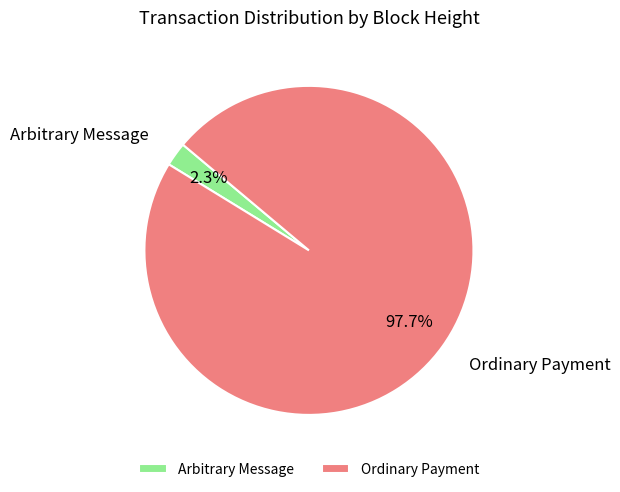

How many slices are in this pie chart?

2